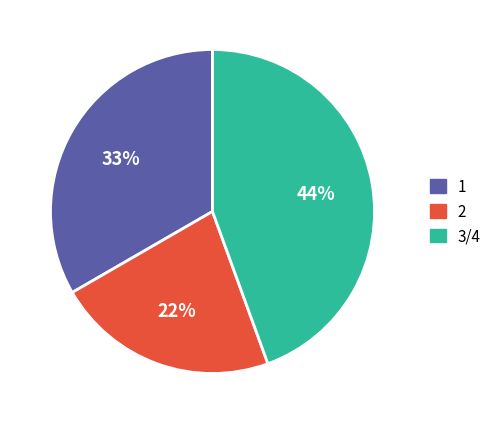

The 1 slice represents 24% of the pie. True or false?

False